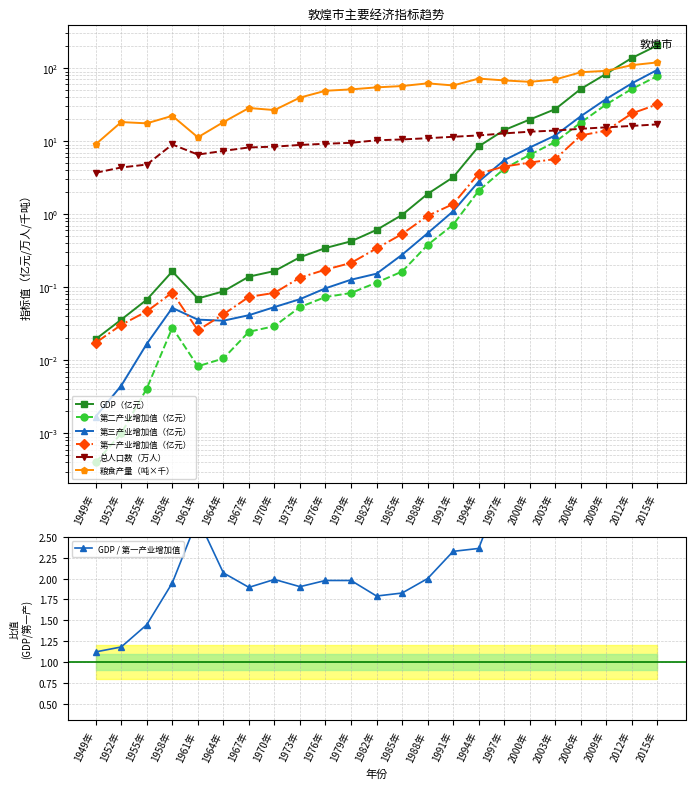

What is the highest value of the GDP（亿元） series?

205.0